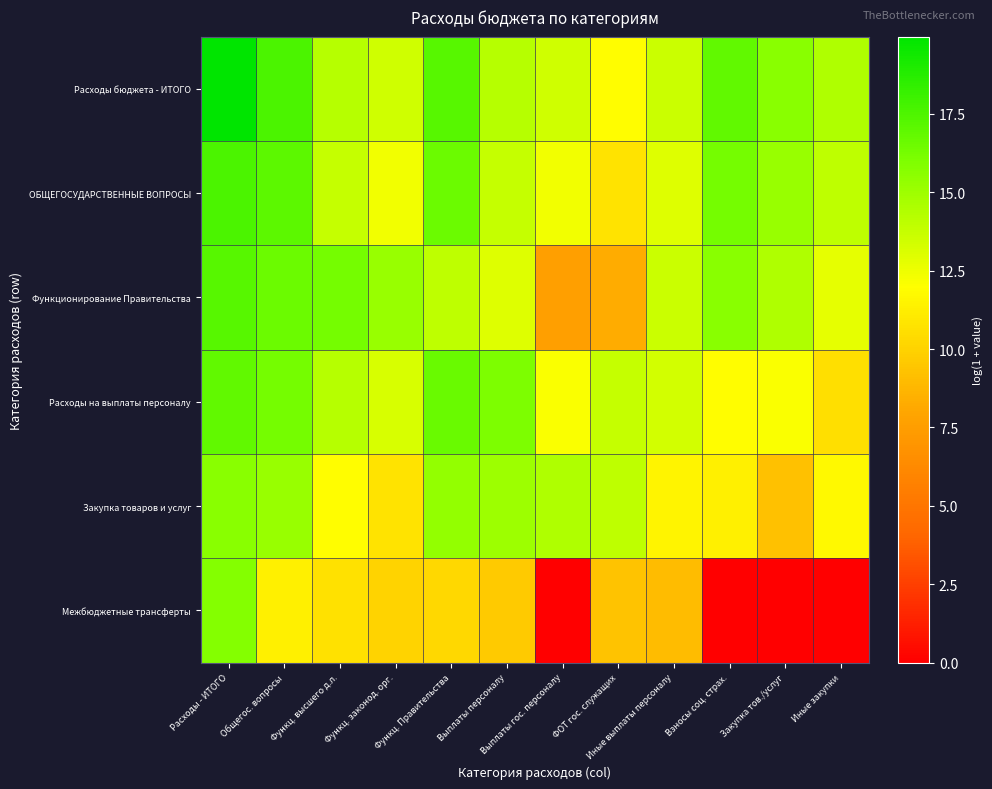

What is the spread (max minus min) of values at Функц. законод. орг.?

5.1